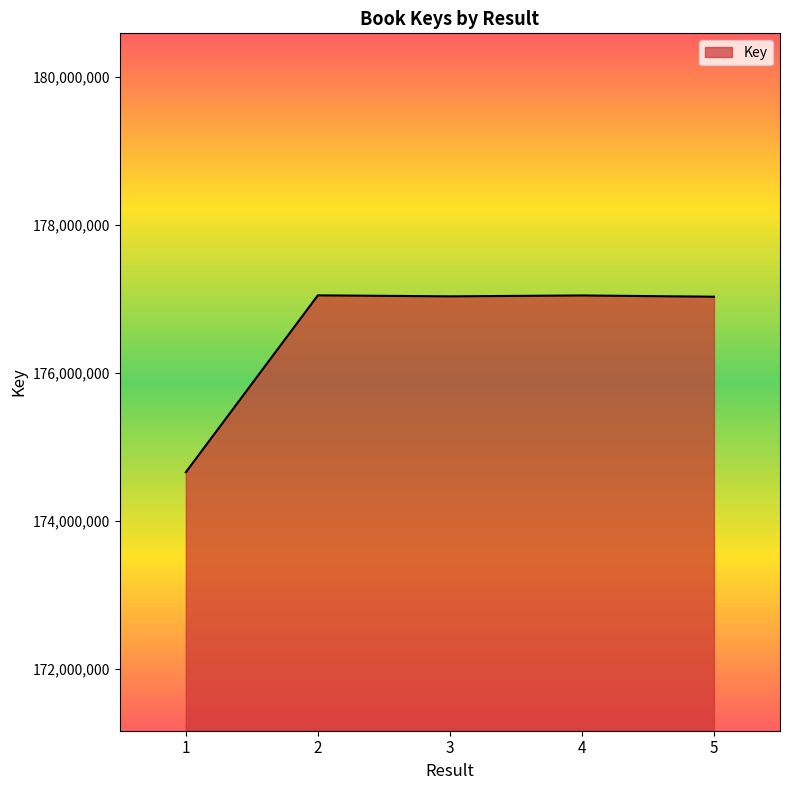

What is the difference between the values at 4 and 5?

17056